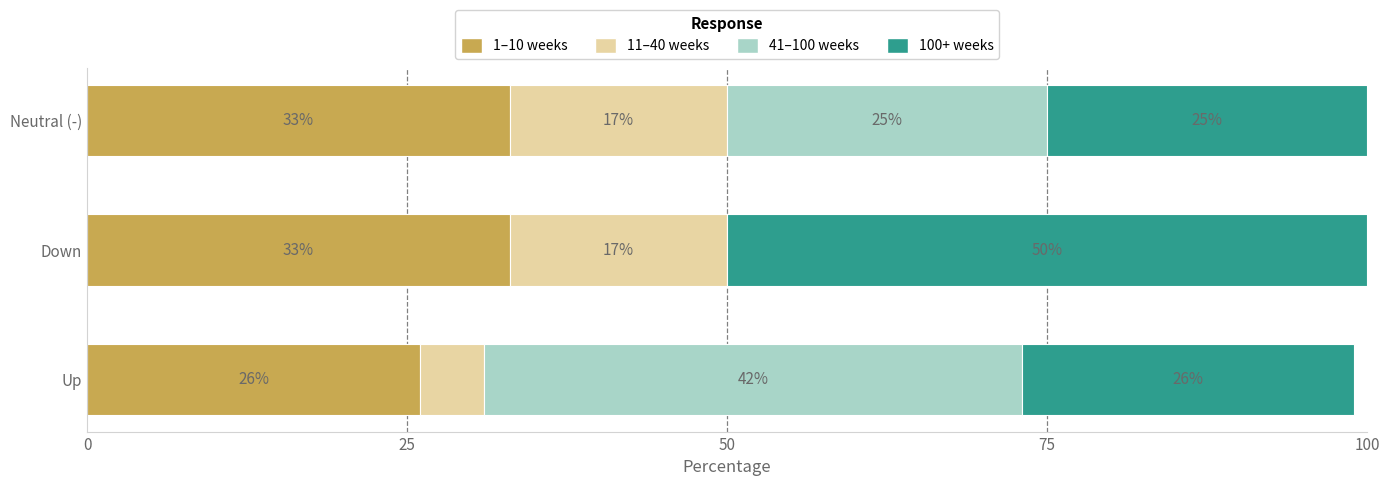

What is the total value across all series at Neutral (-)?

100